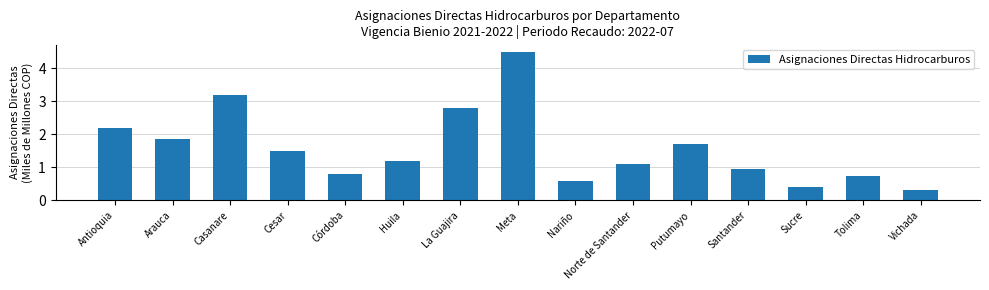

How many bars are there in total?

15